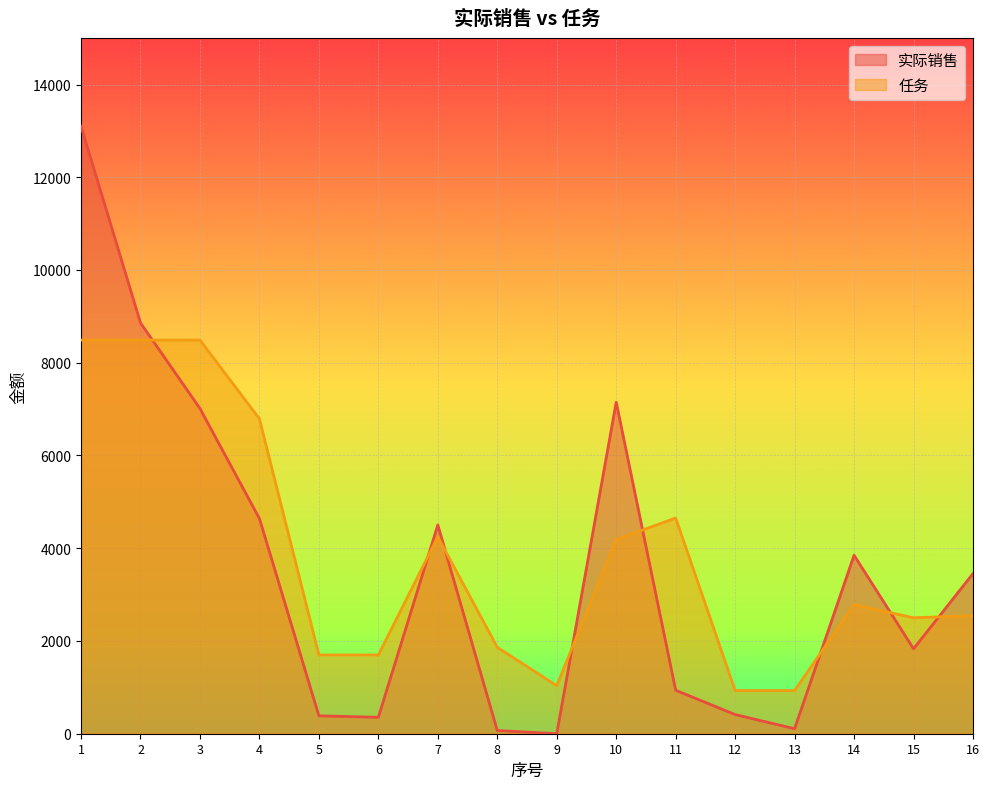

Reading left to right, transcribe all the data shown in this chart.

实际销售: 1=13099.4	2=8860.1	3=7012.7	4=4639.9	5=386.0	6=354.0	7=4501.9	8=69.0	9=0.0	10=7148.6	11=937.0	12=413.0	13=107.6	14=3848.4	15=1831.2	16=3453.3
任务: 1=8489.0	2=8489.0	3=8489.0	4=6791.0	5=1698.0	6=1698.0	7=4246.0	8=1864.0	9=1036.0	10=4186.9	11=4652.2	12=930.5	13=930.4	14=2784.0	15=2500.0	16=2547.0